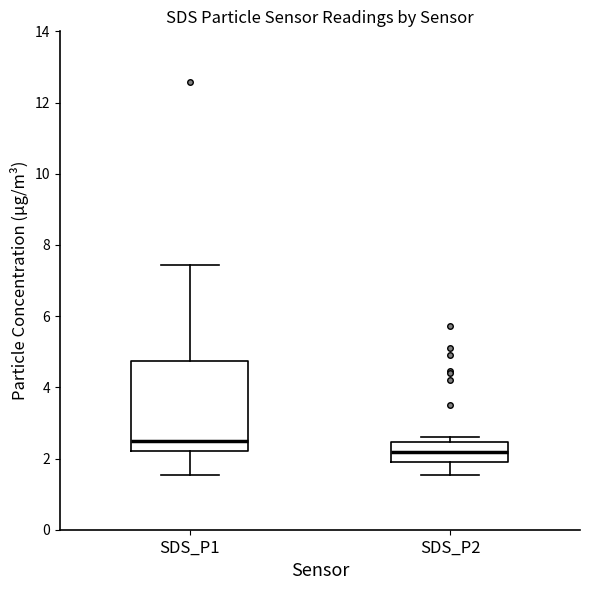

Reading left to right, read every box against the y-axis: the position of its median line, the range the box covers, and the ends of its whiskers. The values are not printed on the chart, so give them approximately, as read against the axis.

SDS_P1: median 2.4, box 2.2 to 4.8, whiskers 1.6 to 7.4
SDS_P2: median 2.2, box 1.8 to 2.4, whiskers 1.6 to 2.6